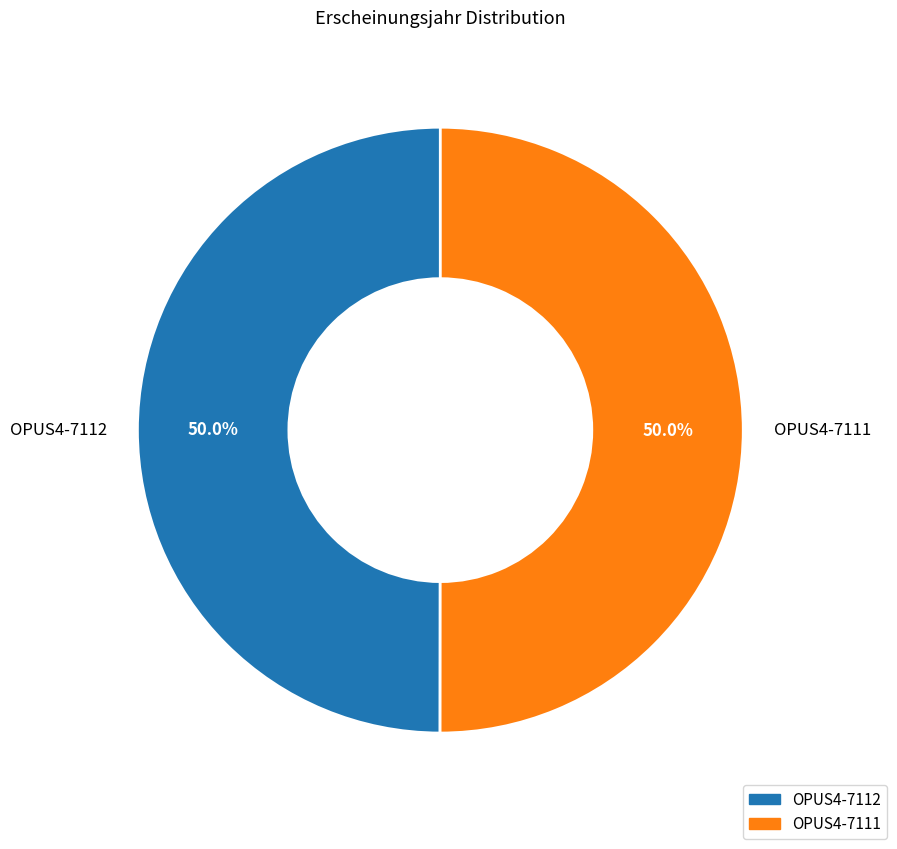

Combined, what portion of the pie is OPUS4-7111 and OPUS4-7112?

100.0%